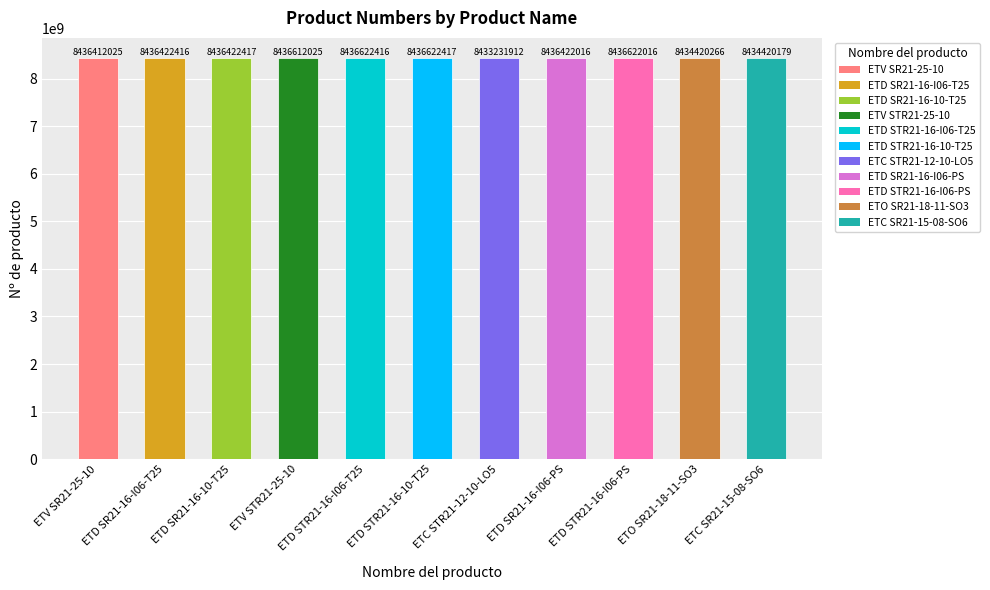

What is the average value?

8435839100